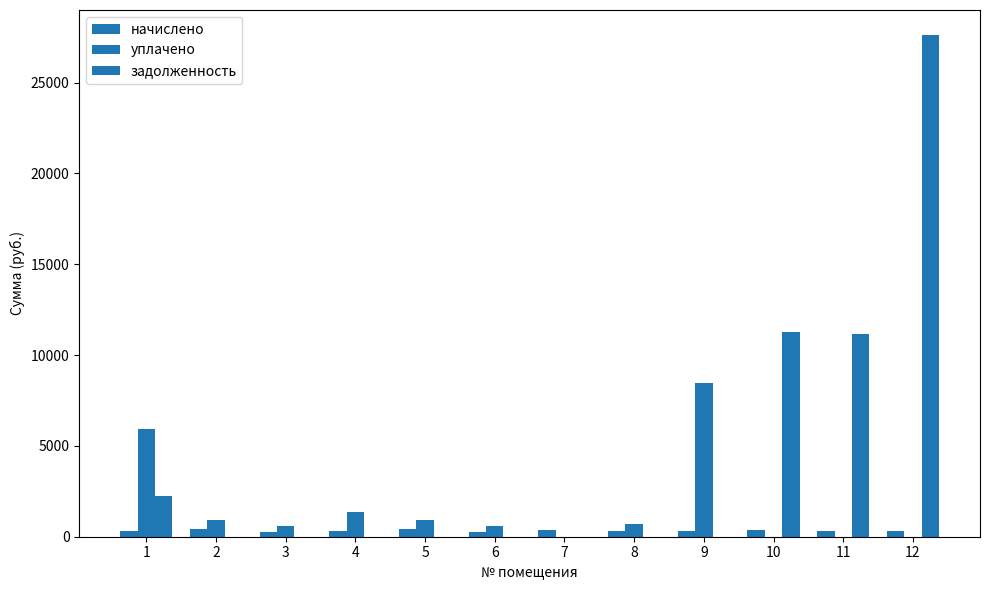

How many groups of bars are there?

12